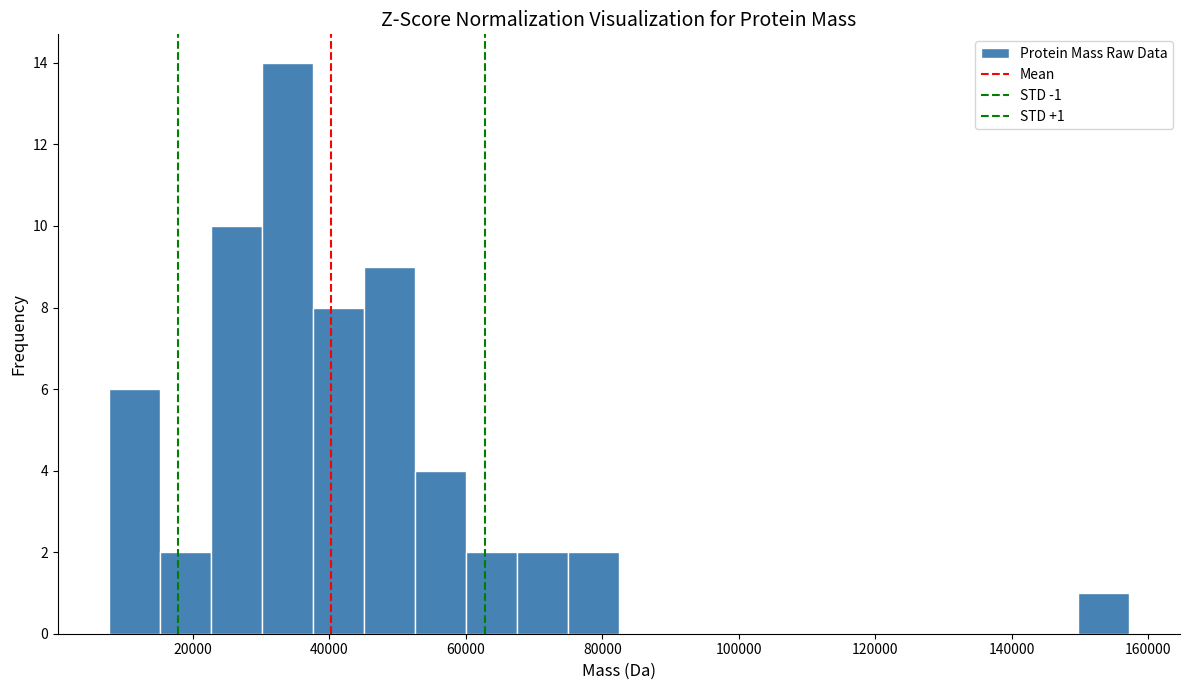

Read against the x-axis, roughly where is the centre of the tallest bar?

34000